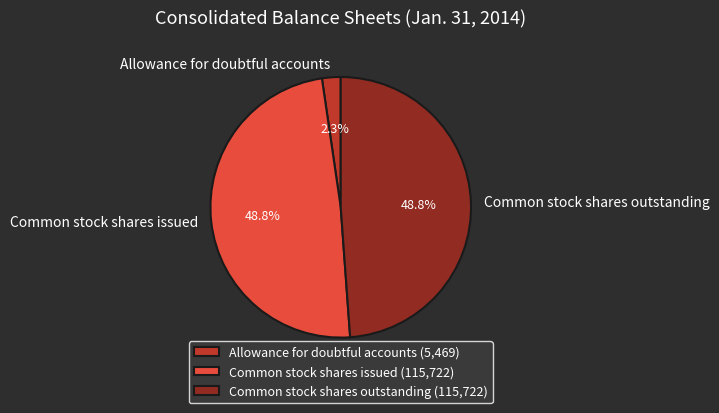

Is it true that Common stock shares outstanding is 49% of the pie?

True